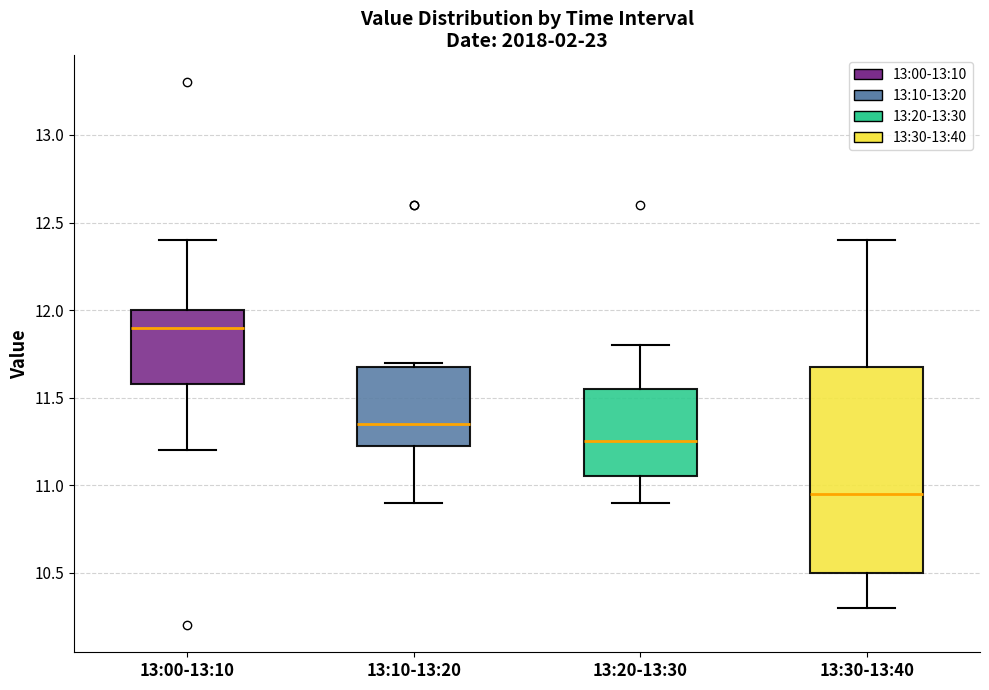

Which box has the highest median line?

13:00-13:10